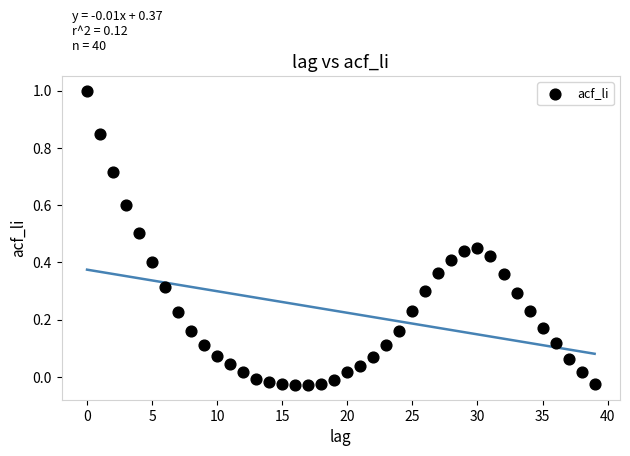

What is the range of Y values (max minus min)?

1.0